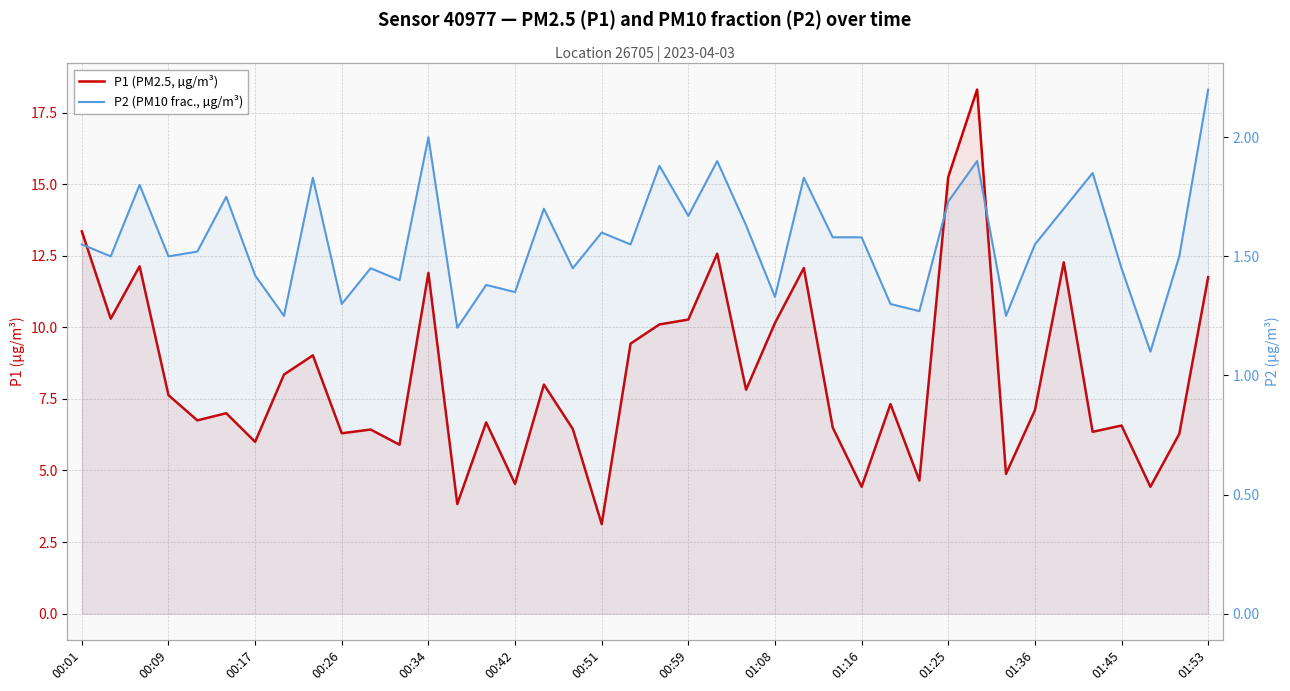

What is the total value across all series at 01:16?

6.0